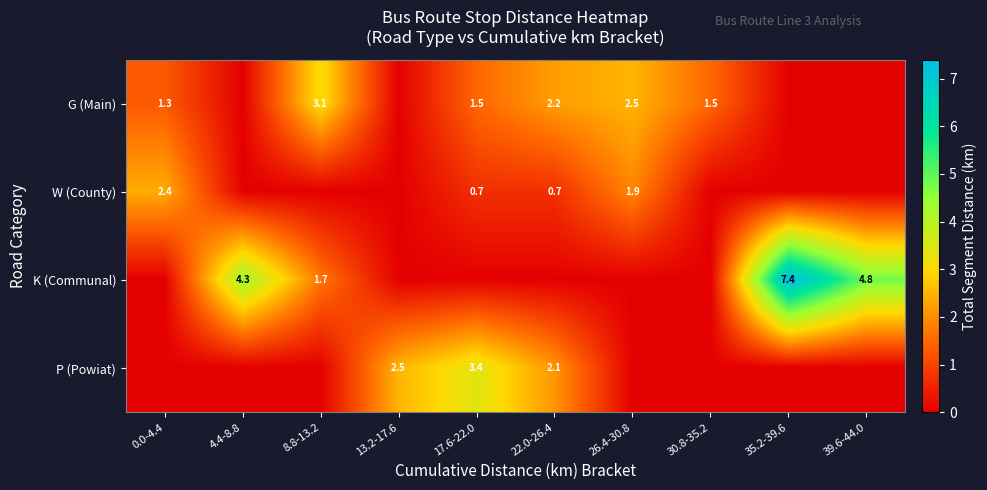

The value of K (Communal) at 4.4-8.8 is 7.0. True or false?

False